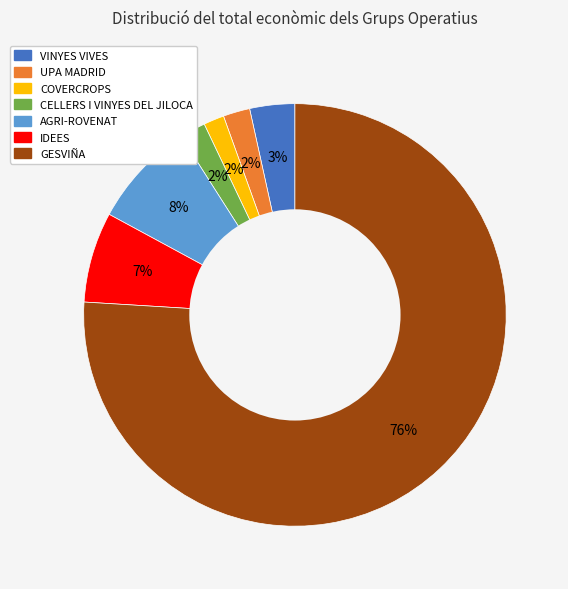

Does GESVIÑA account for over 50% of the chart?

Yes